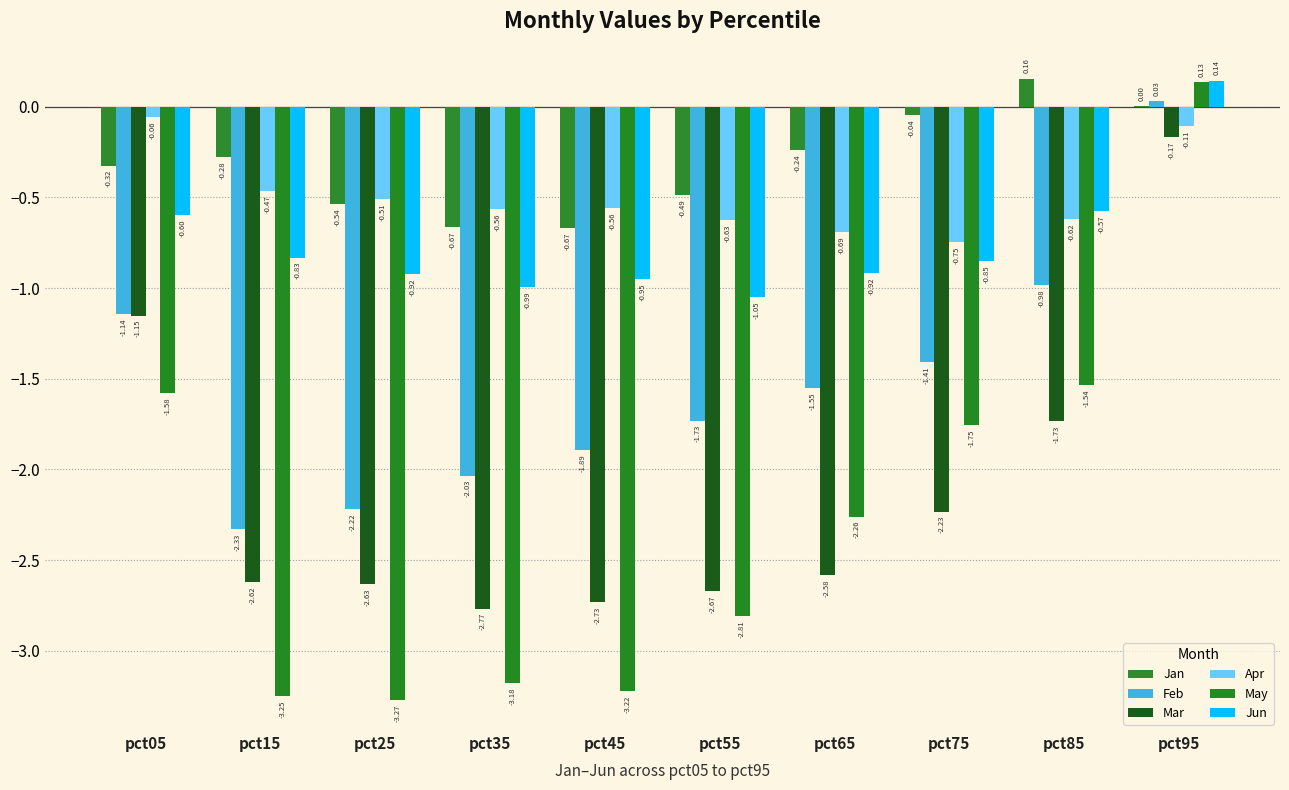

How many values in the Mar series exceed -2?

3